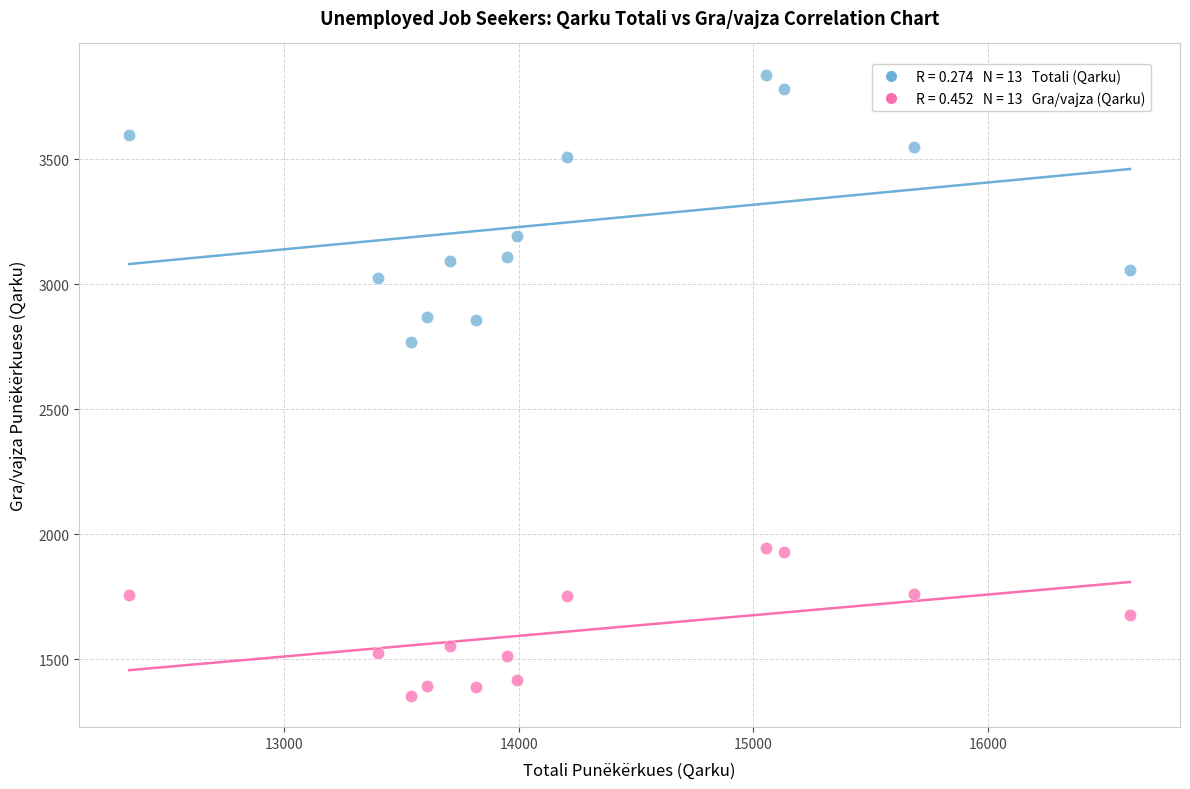

Across all series, what Y value is closest to 2596?

2770